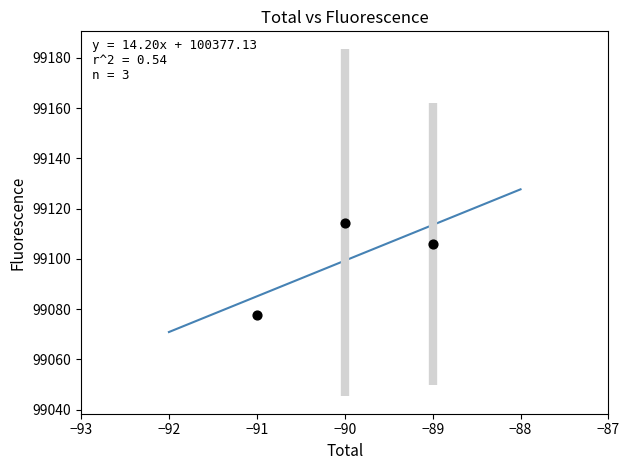

What is the average Y value?

99099.3